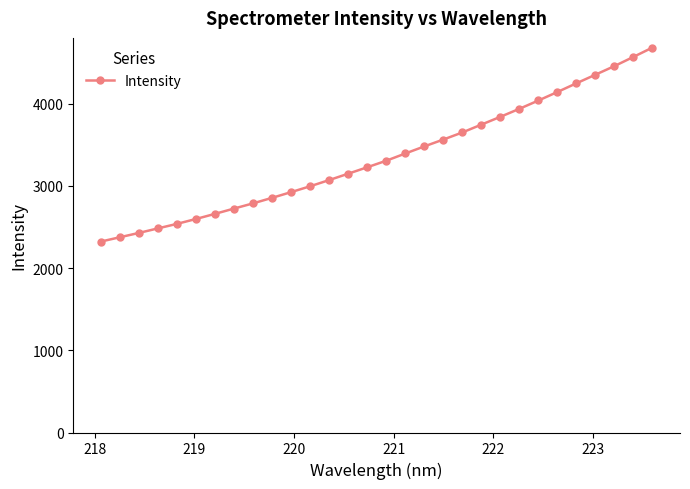

What is the maximum value shown in the chart?

4682.6